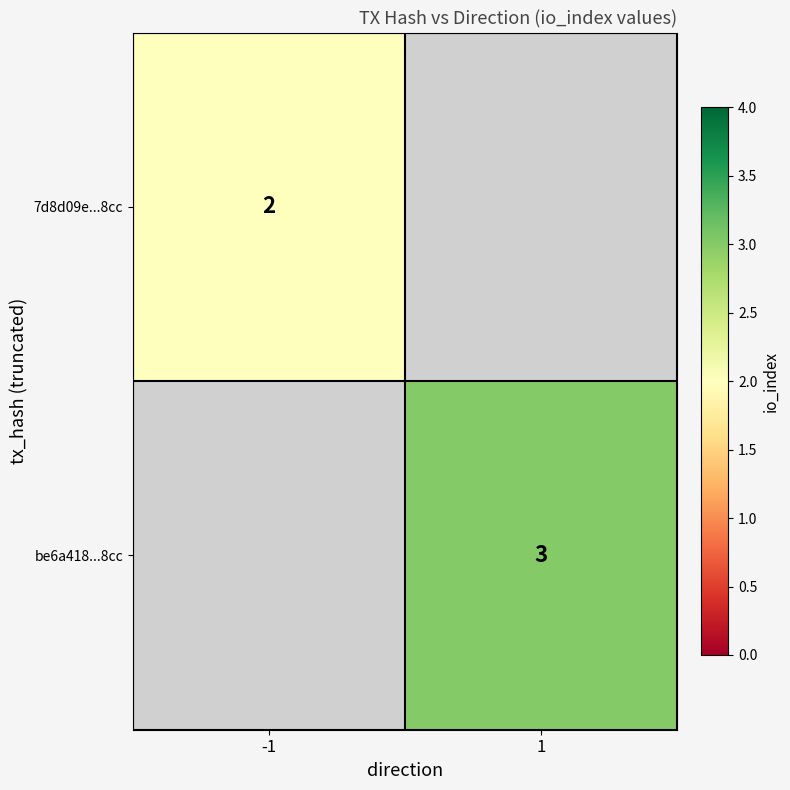

The value of be6a418...8cc at 1 is 2. True or false?

False